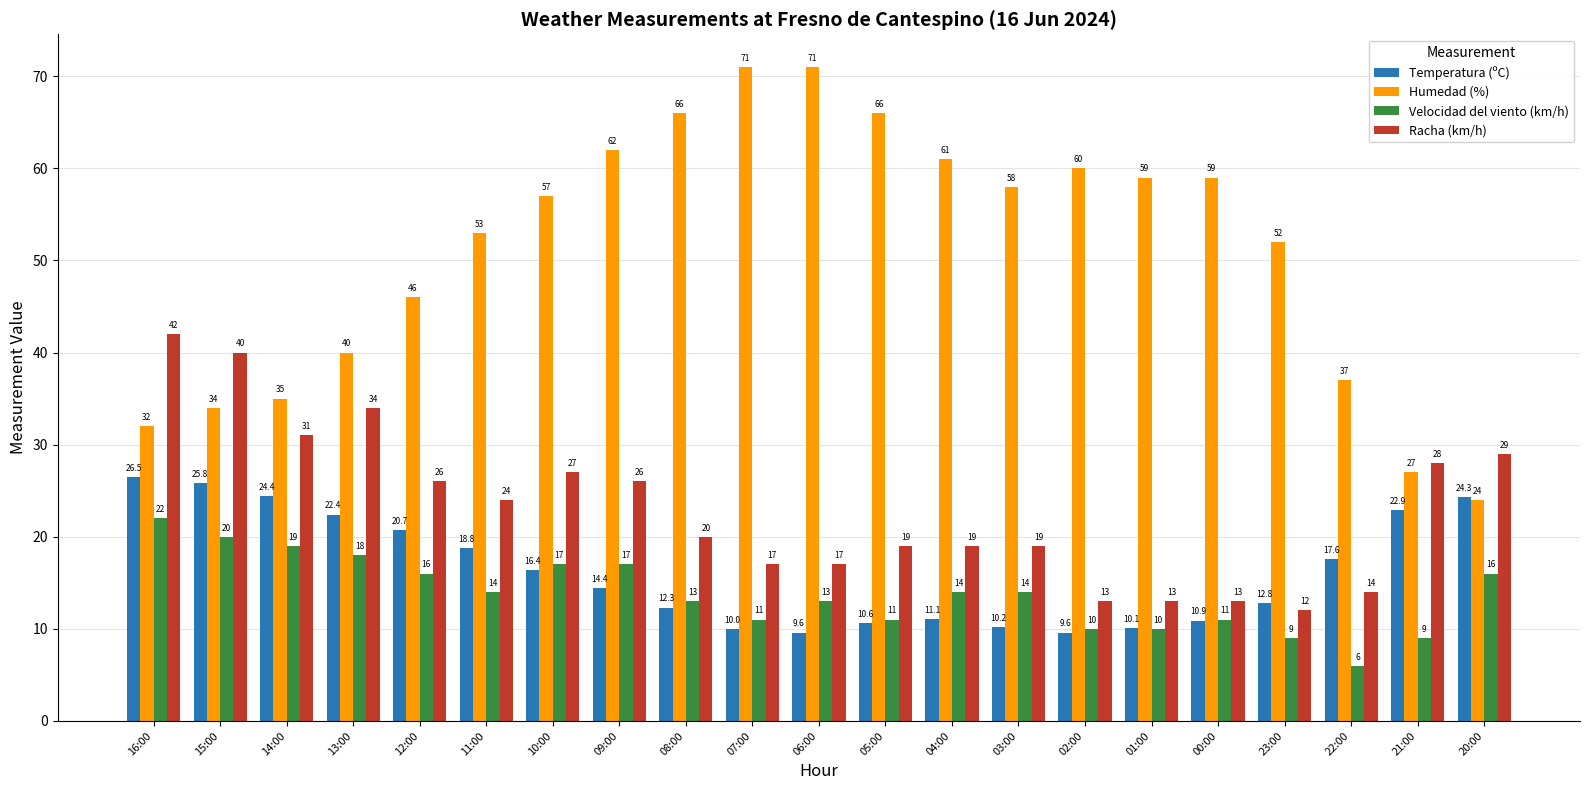

What is the label of the 5th bar from the left?

12:00